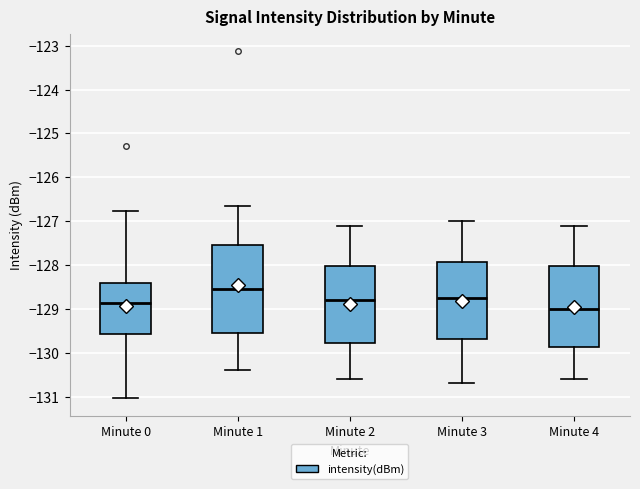

Where is the lower edge of the box for Minute 4 on the y-axis? The values are not printed on the chart, so give them approximately, as read against the axis.

-129.9